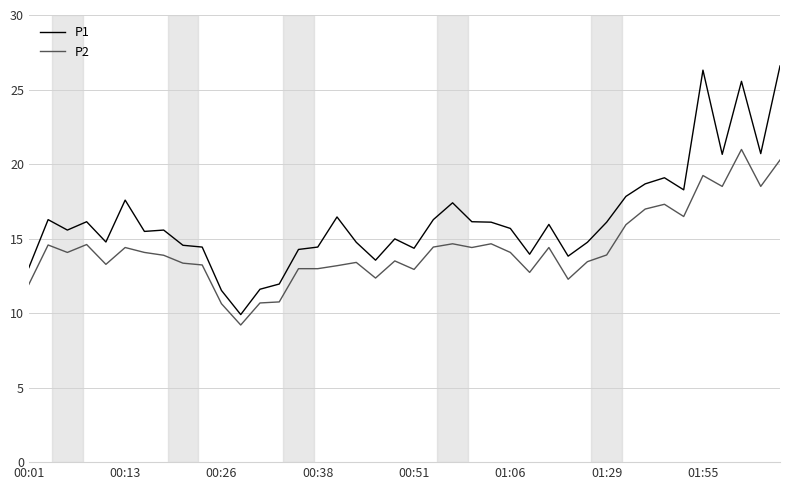

True or false: P2 and P1 intersect in this chart.

False